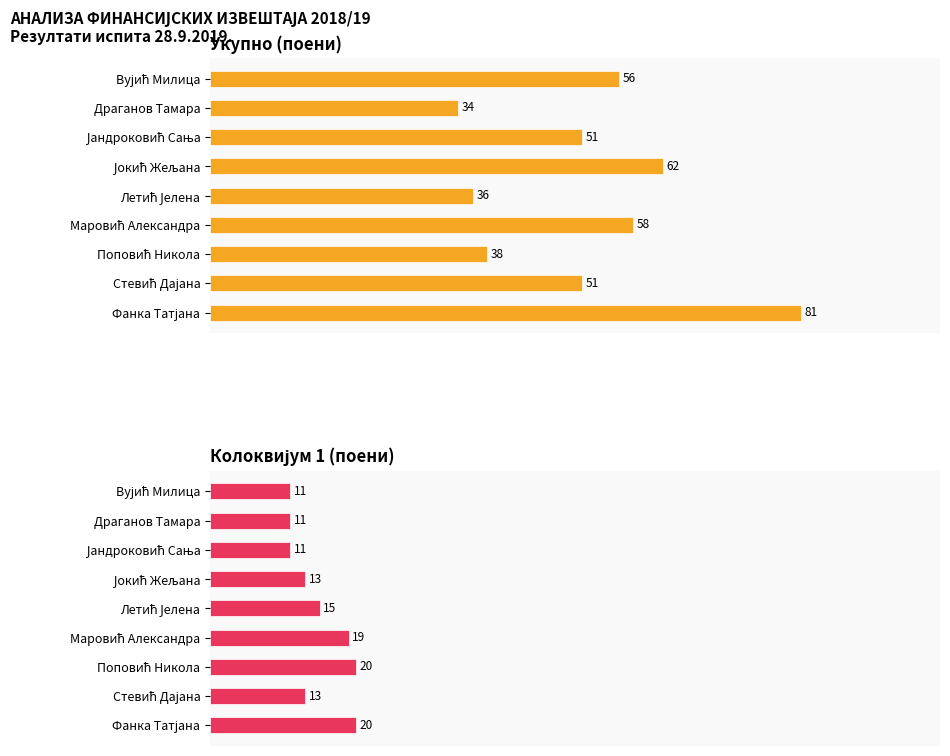

What is the maximum value shown in the chart?

81